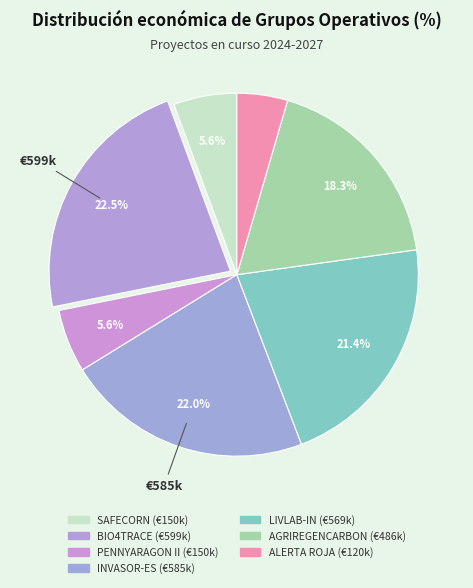

What is the ratio of the value at LIVLAB-IN to the value at AGRIREGENCARBON?

1.2